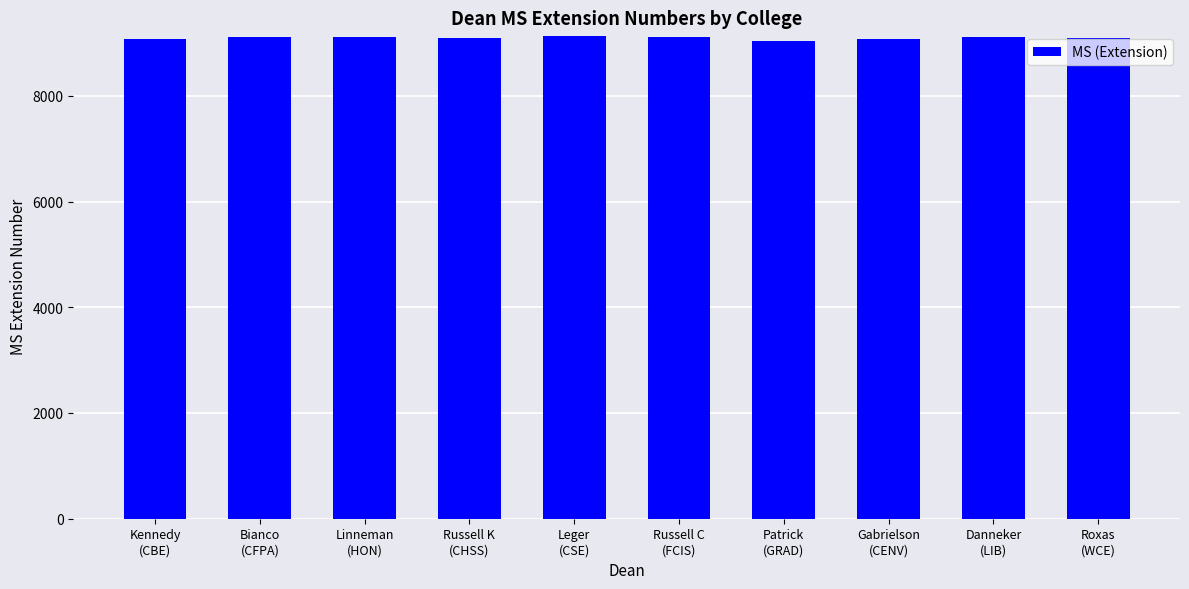

What is the sum of all values?

90943